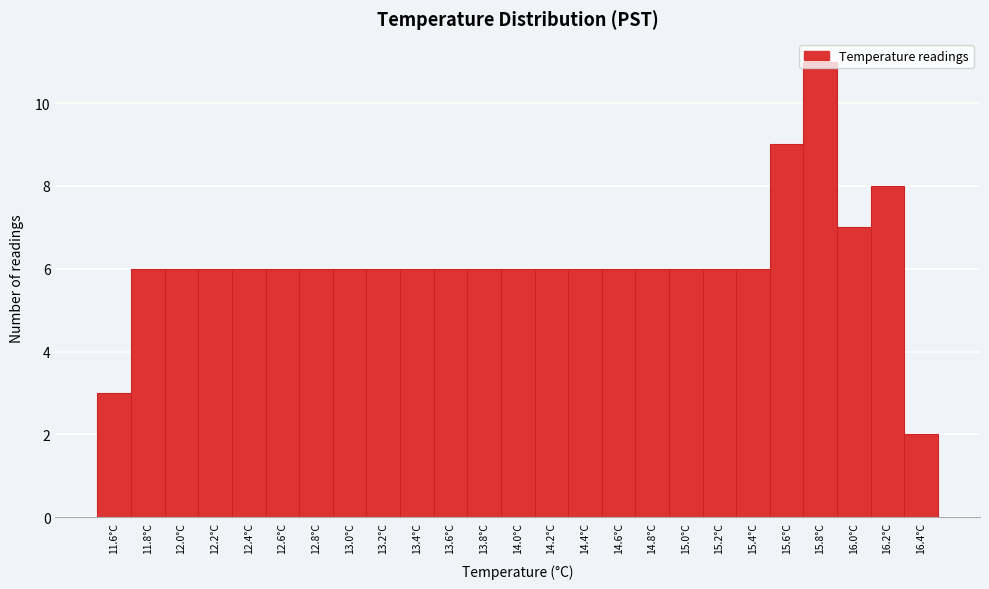

Reading left to right, list every bar in this chart as the range it spans on the x-axis followed by its height. The values are not printed on the chart, so give them approximately, as read against the axis.

11.5 to 11.7: 3
11.7 to 11.9: 6
11.9 to 12.1: 6
12.1 to 12.3: 6
12.3 to 12.5: 6
12.5 to 12.7: 6
12.7 to 12.9: 6
12.9 to 13.1: 6
13.1 to 13.3: 6
13.3 to 13.5: 6
13.5 to 13.7: 6
13.7 to 13.9: 6
13.9 to 14.1: 6
14.1 to 14.3: 6
14.3 to 14.5: 6
14.5 to 14.7: 6
14.7 to 14.9: 6
14.9 to 15.1: 6
15.1 to 15.3: 6
15.3 to 15.5: 6
15.5 to 15.7: 9
15.7 to 15.9: 11
15.9 to 16.1: 7
16.1 to 16.3: 8
16.3 to 16.5: 2